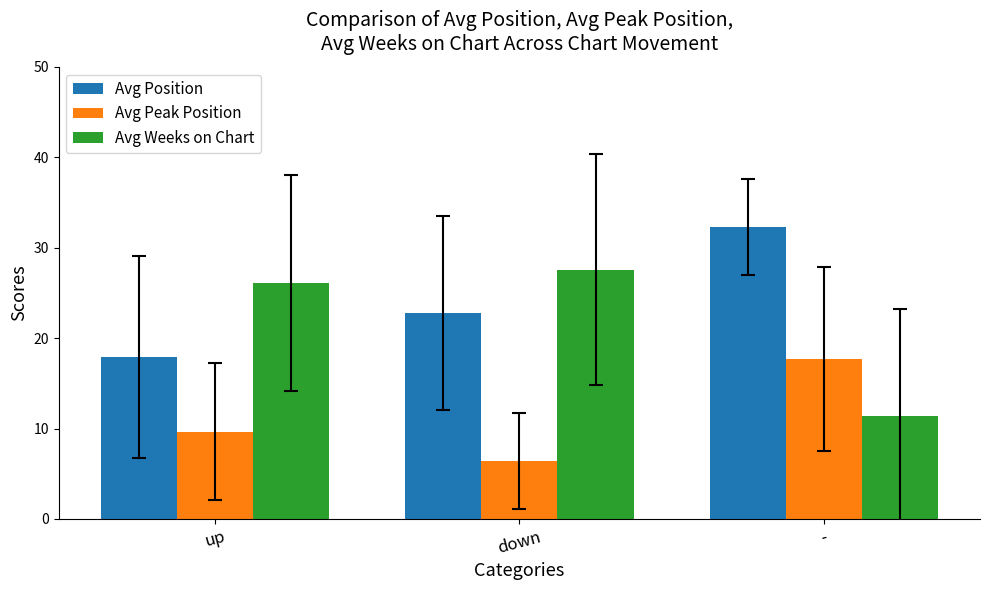

What is the average value of the Avg Peak Position series?

11.3